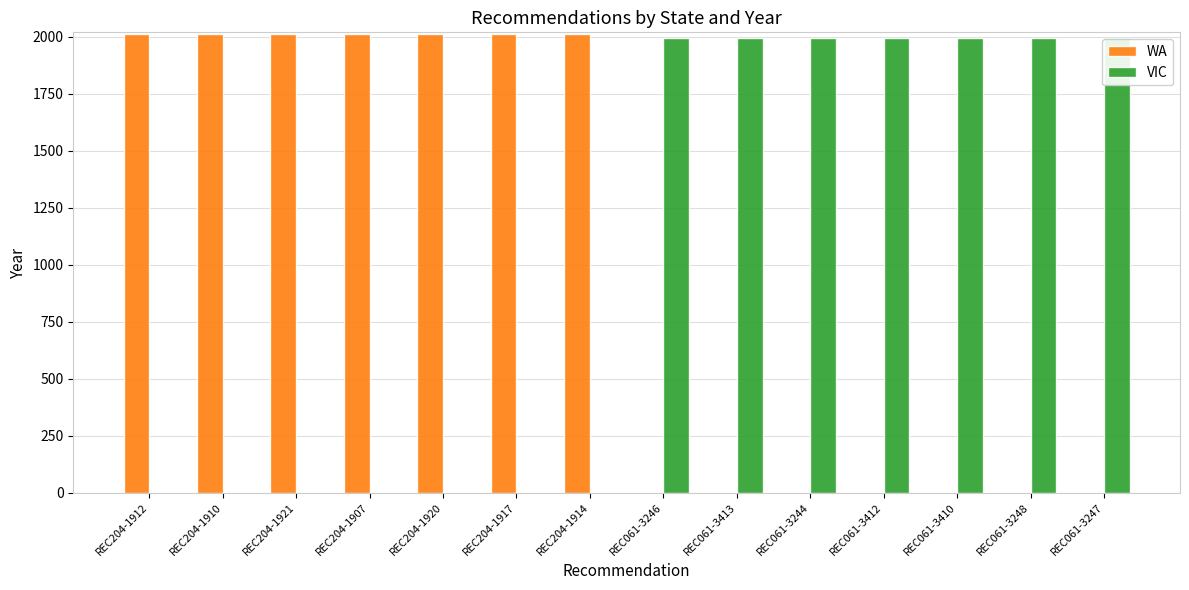

True or false: WA has a value of 815 at REC204-1907.

False